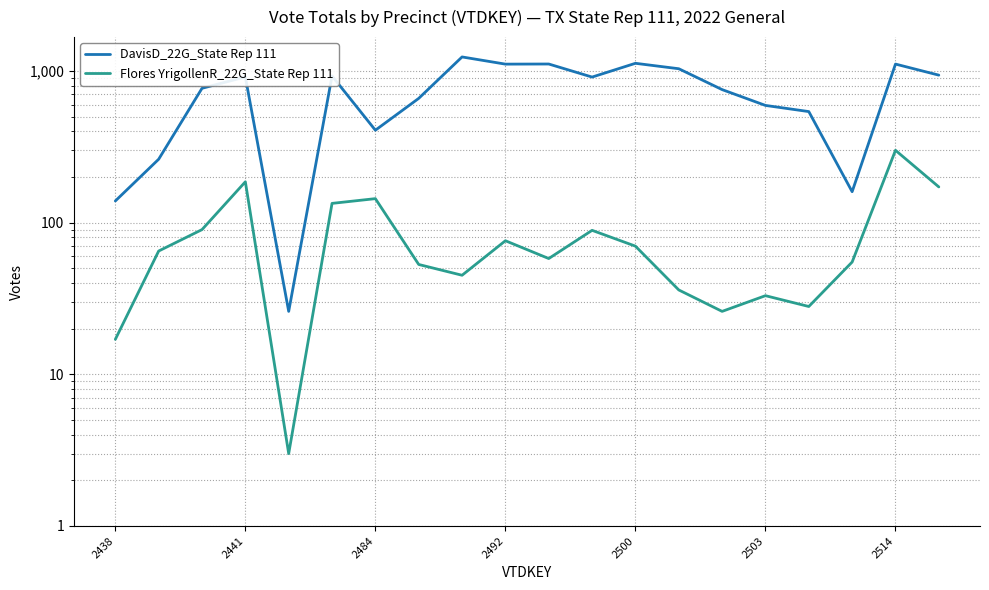

True or false: DavisD_22G_State Rep 111 and Flores YrigollenR_22G_State Rep 111 cross at least once.

False